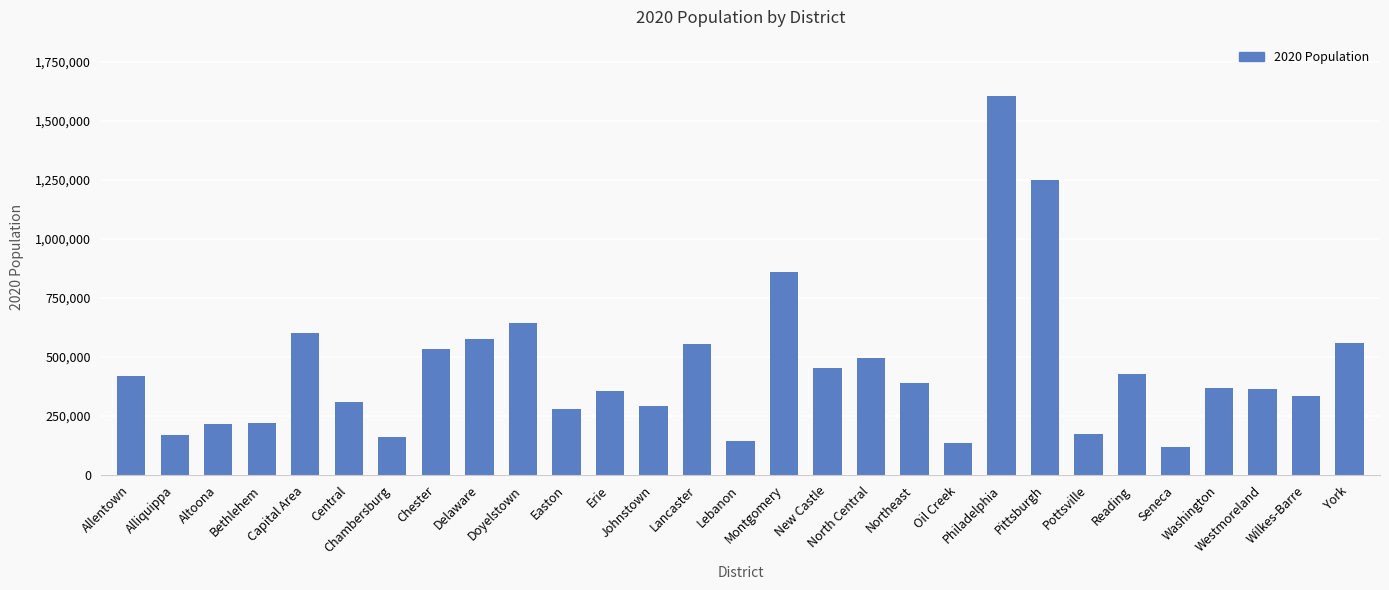

What is the change in value from Johnstown to Northeast?

+99134